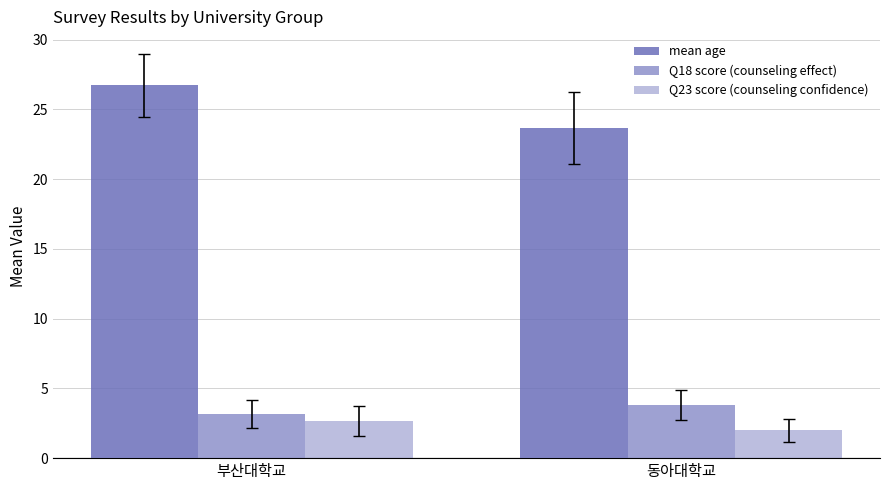

How many data points in Q23 score (counseling confidence) are above 2?

1